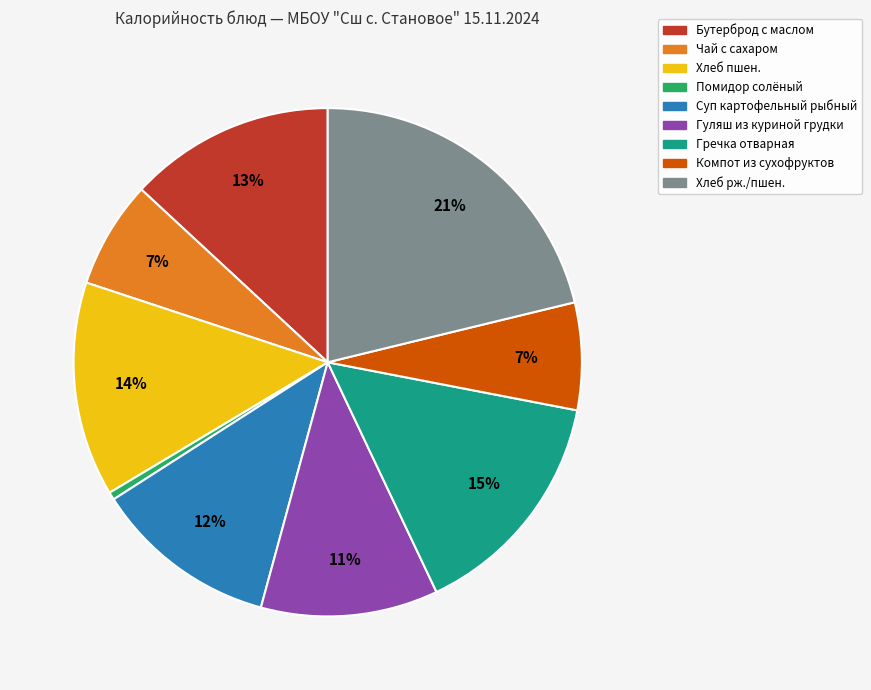

Is Бутерброд с маслом the majority of the pie?

No